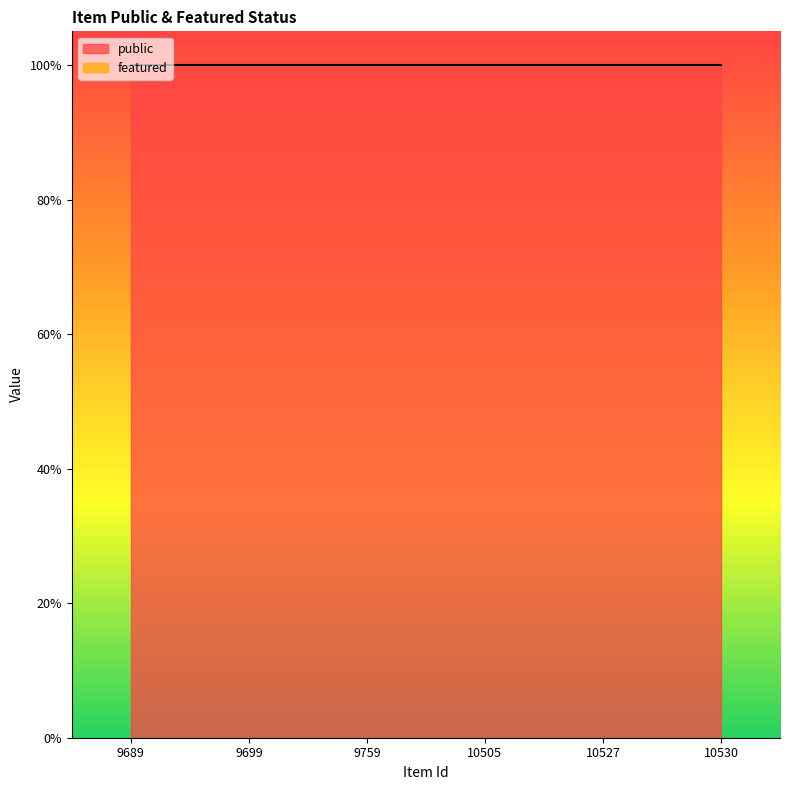

True or false: featured and public cross at least once.

False